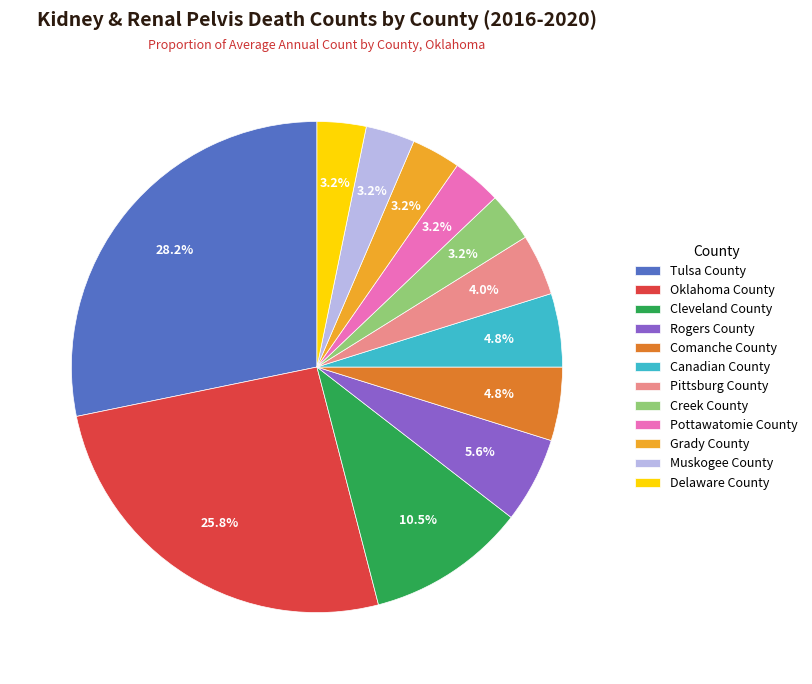

What portion of the pie excludes Delaware County?

96.8%